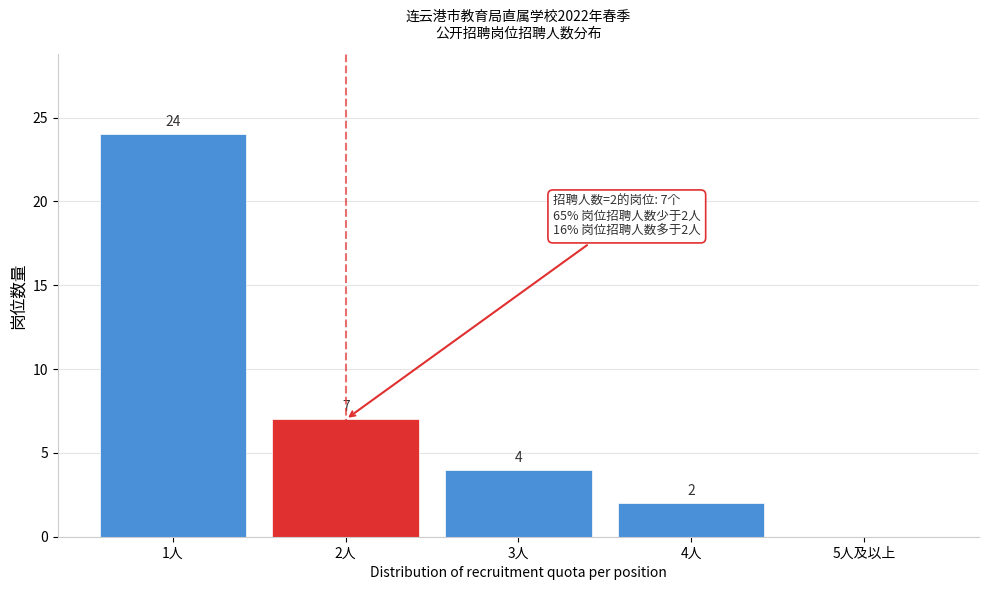

Reading left to right, list all the values displayed in this chart.

1人=24	2人=7	3人=4	4人=2	5人及以上=0